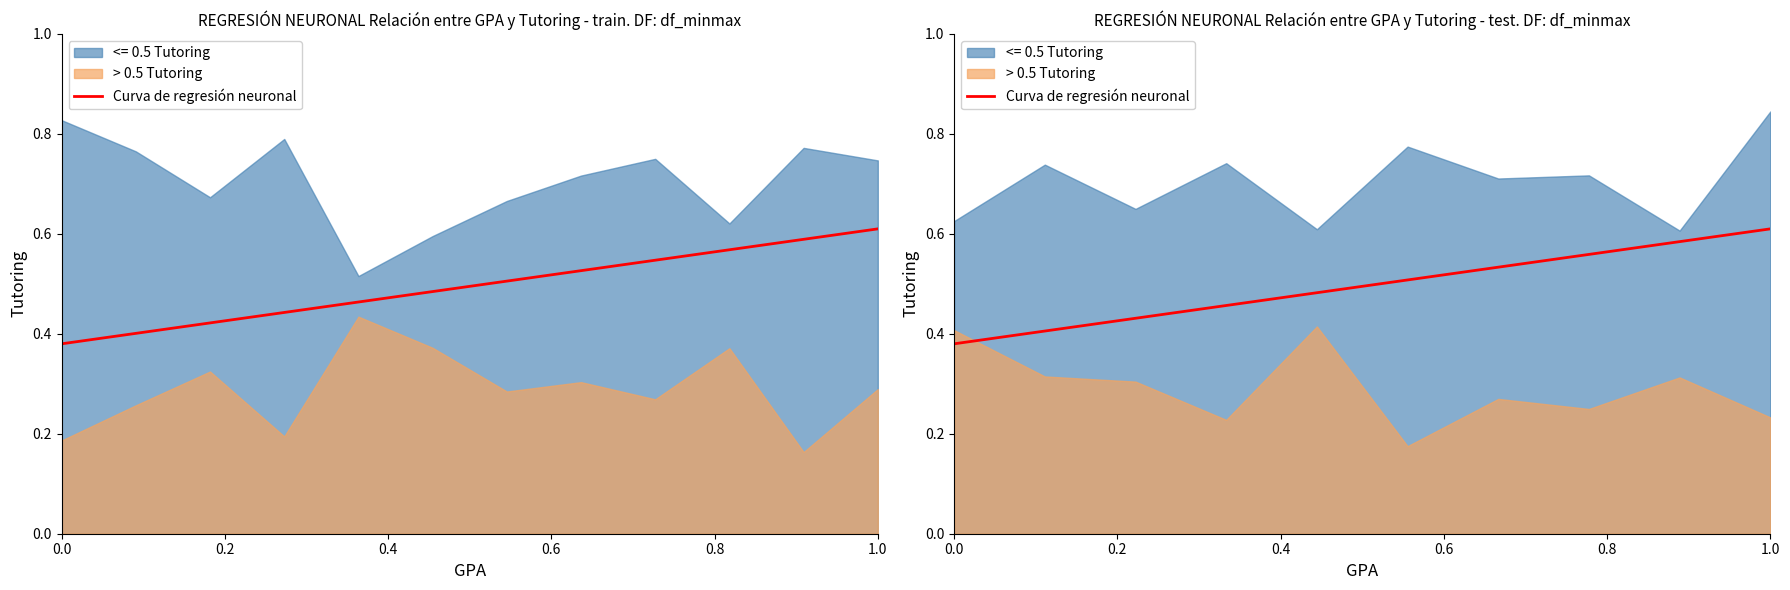

The value at 7 is 1.0. True or false?

False